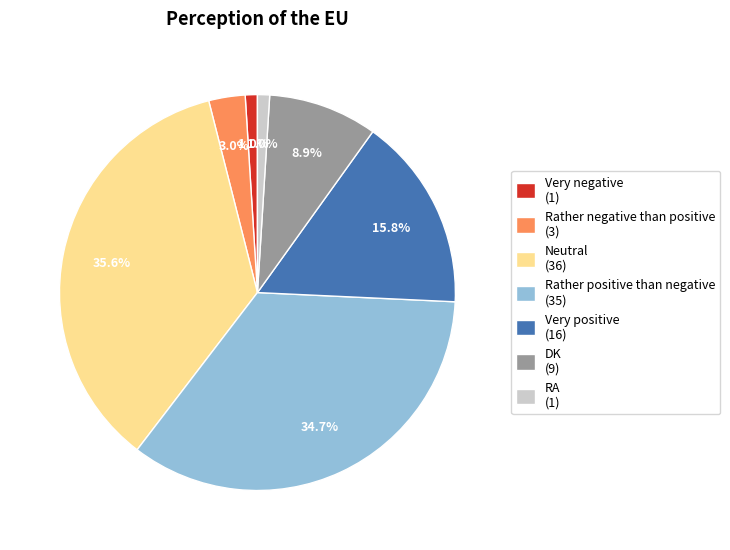

Do RA (1) and Very negative (1) together represent more than half of the pie?

No